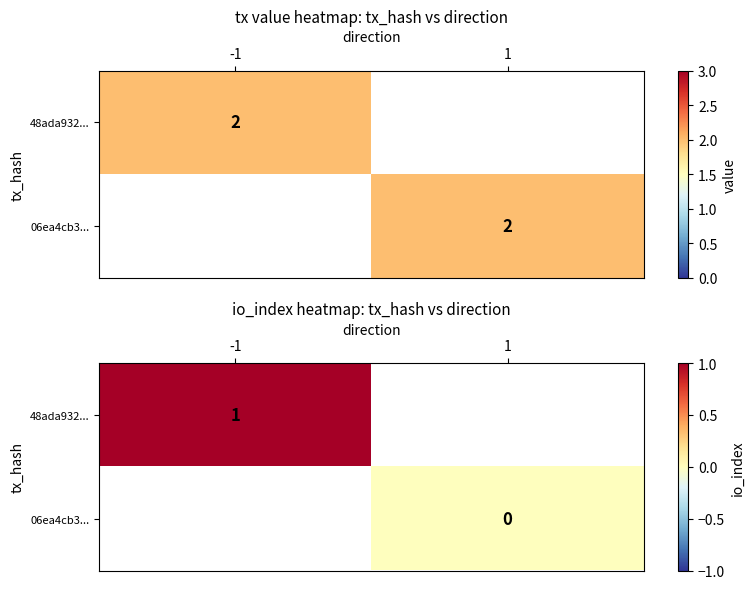

Is the value of 06ea4cb3... at 1 greater than the value of 48ada932... at 1?

No